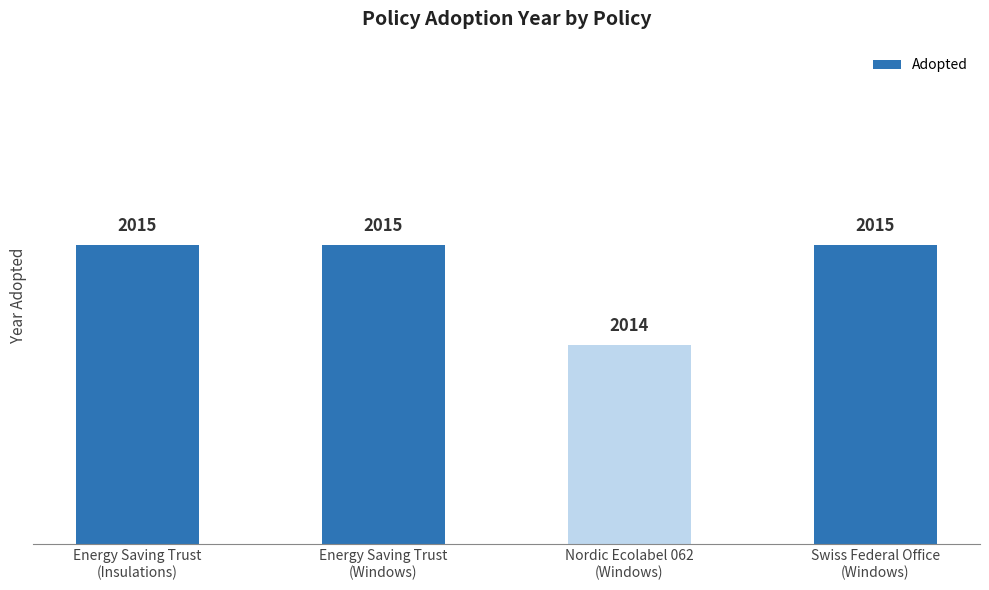

The chart shows a value of 3014 at Energy Saving Trust
(Windows). True or false?

False